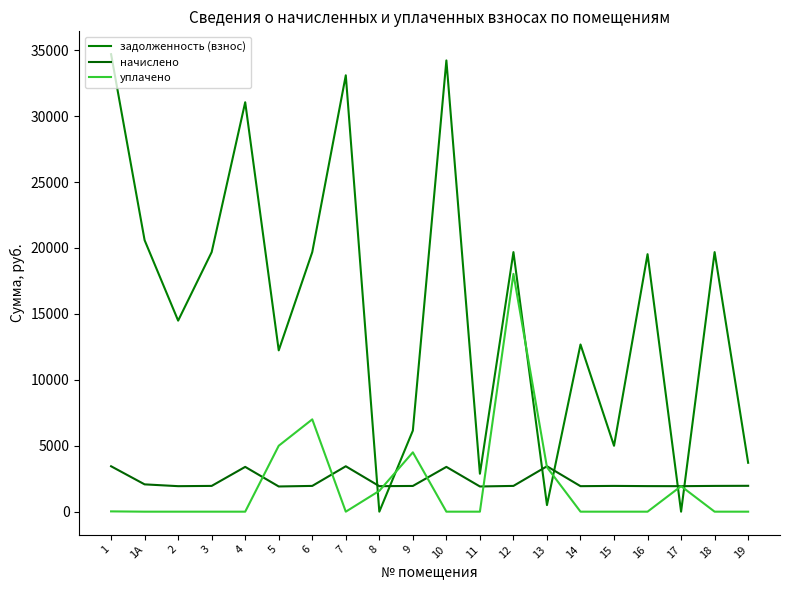

What is the difference between the second highest and minimum values in the задолженность (взнос) series?

34219.9